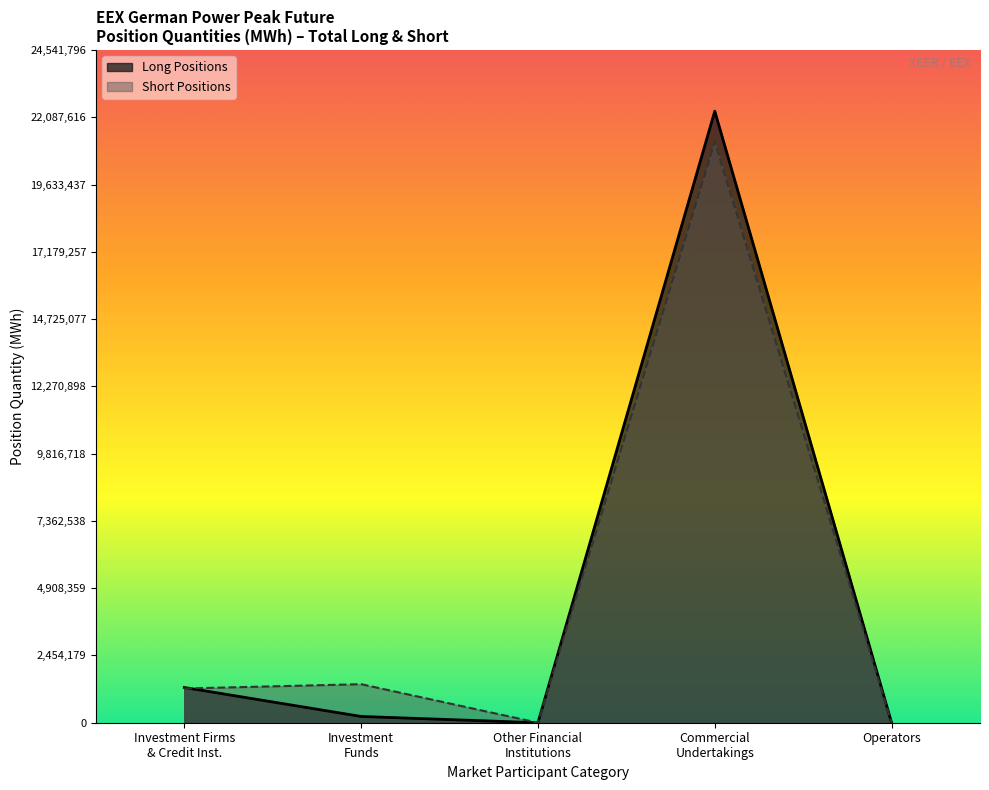

The value of Long Positions at Operators is 0. True or false?

True